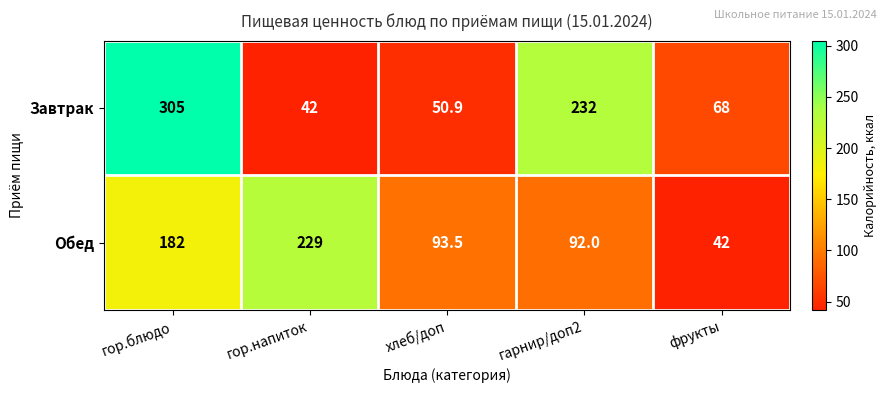

Reading right to left, what are all the values shown in this chart?

Завтрак: фрукты=68.0	гарнир/доп2=232.0	хлеб/доп=50.9	гор.напиток=42.0	гор.блюдо=305.0
Обед: фрукты=42.0	гарнир/доп2=92.0	хлеб/доп=93.5	гор.напиток=229.0	гор.блюдо=182.0